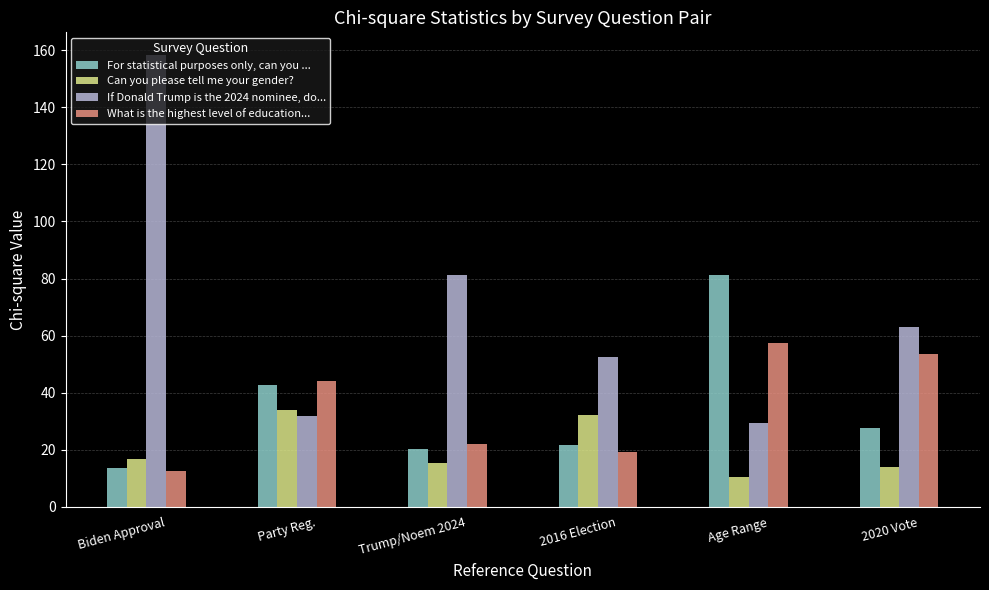

At how many categories does at least one series exceed 76?

3